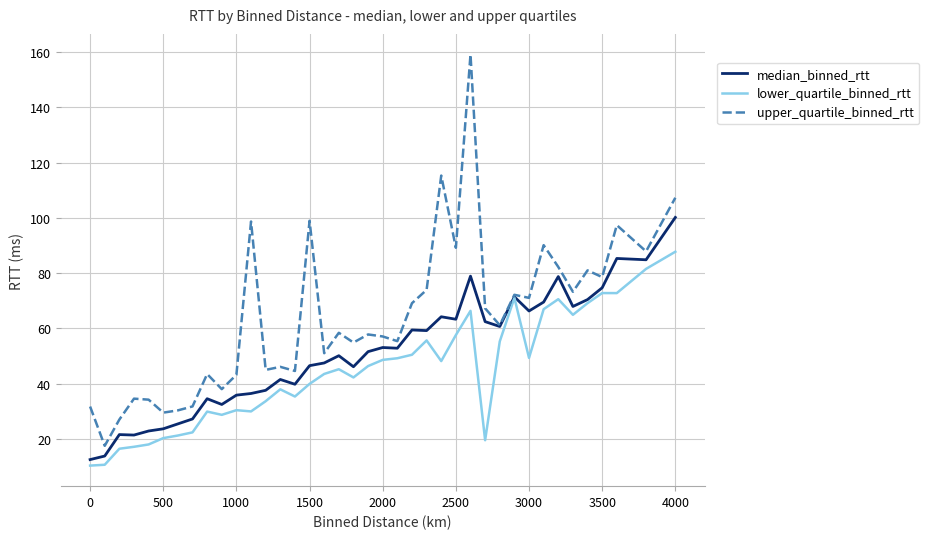

Which series has the largest total across all categories?

upper_quartile_binned_rtt